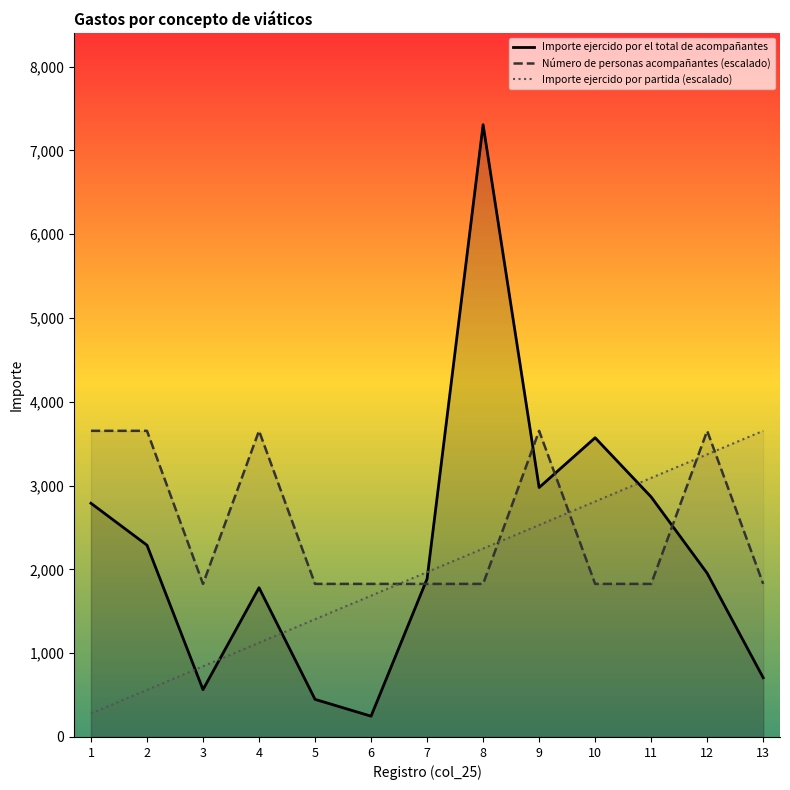

What is the value of the Número de personas acompañantes (escalado) point at the 6th from the left?

1826.8